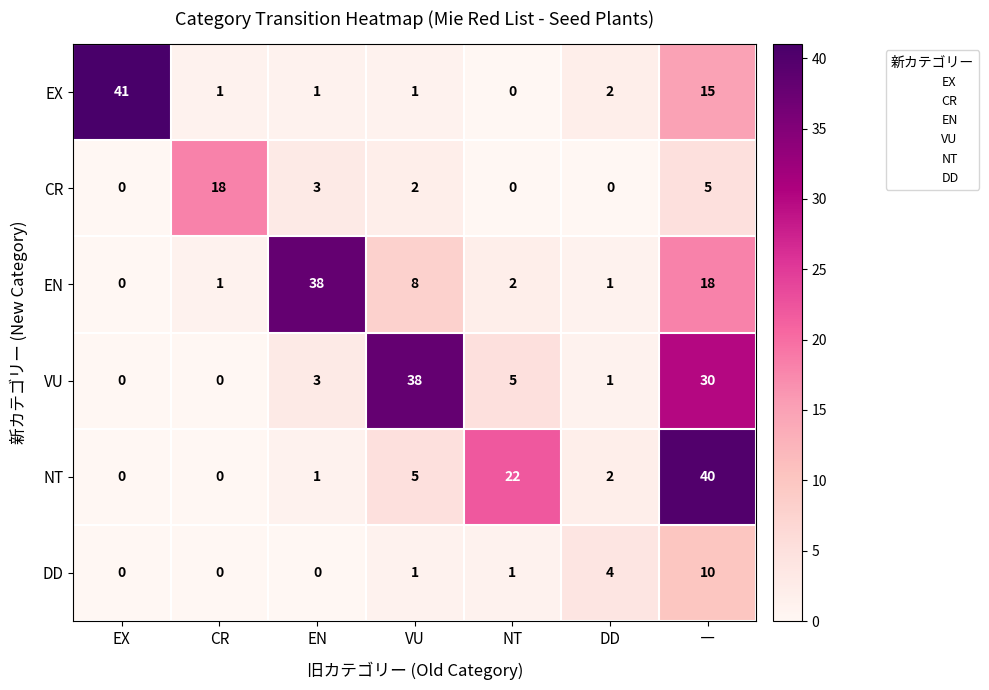

What is the difference between the highest and lowest values at ―?

35